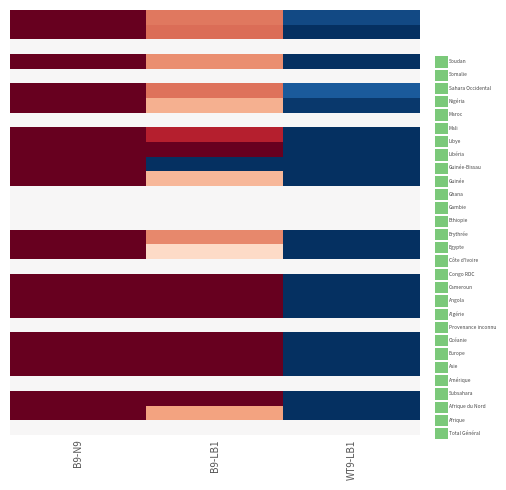

Which label corresponds to the largest value in the chart?

B9-N9